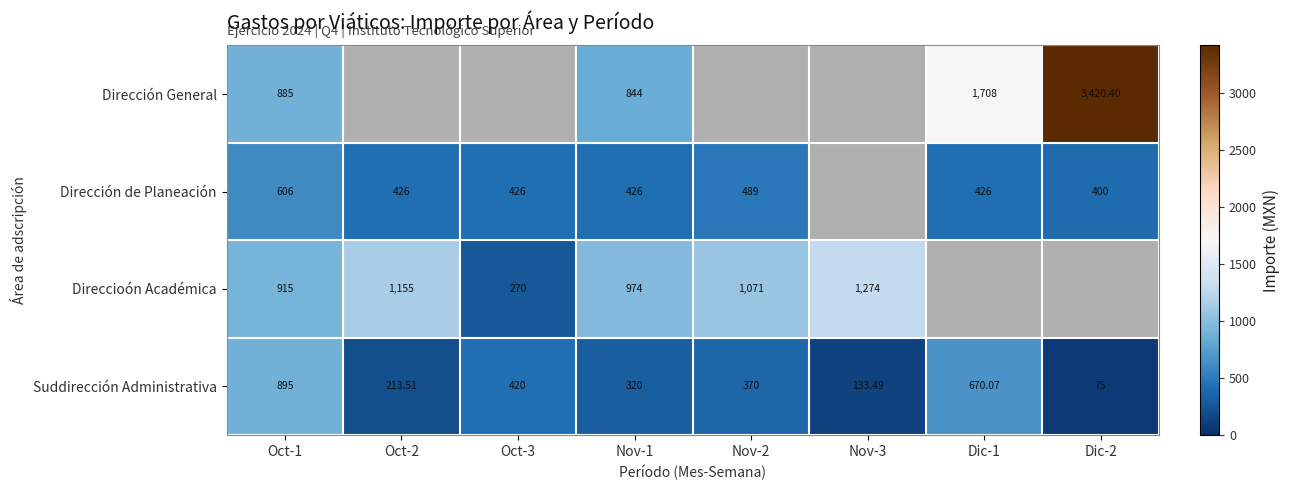

Is the value of Direccioón Académica at Nov-3 greater than the value of Dirección General at Oct-1?

Yes